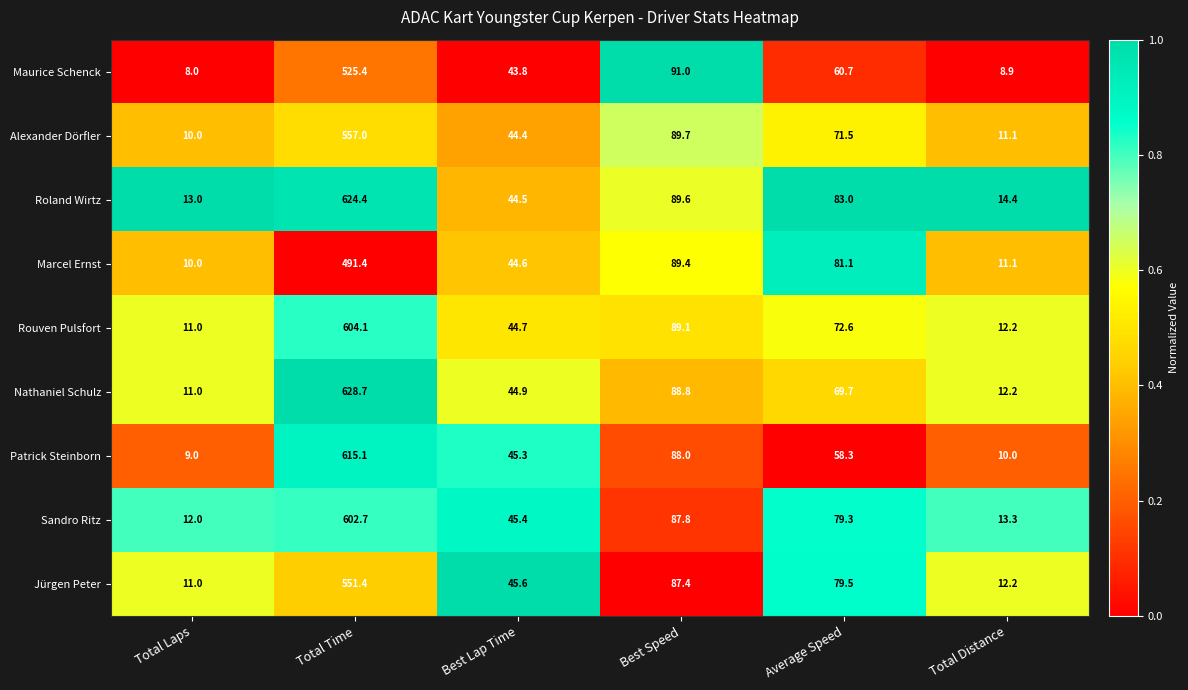

True or false: Roland Wirtz has a value of 14.4 at Total Distance.

True